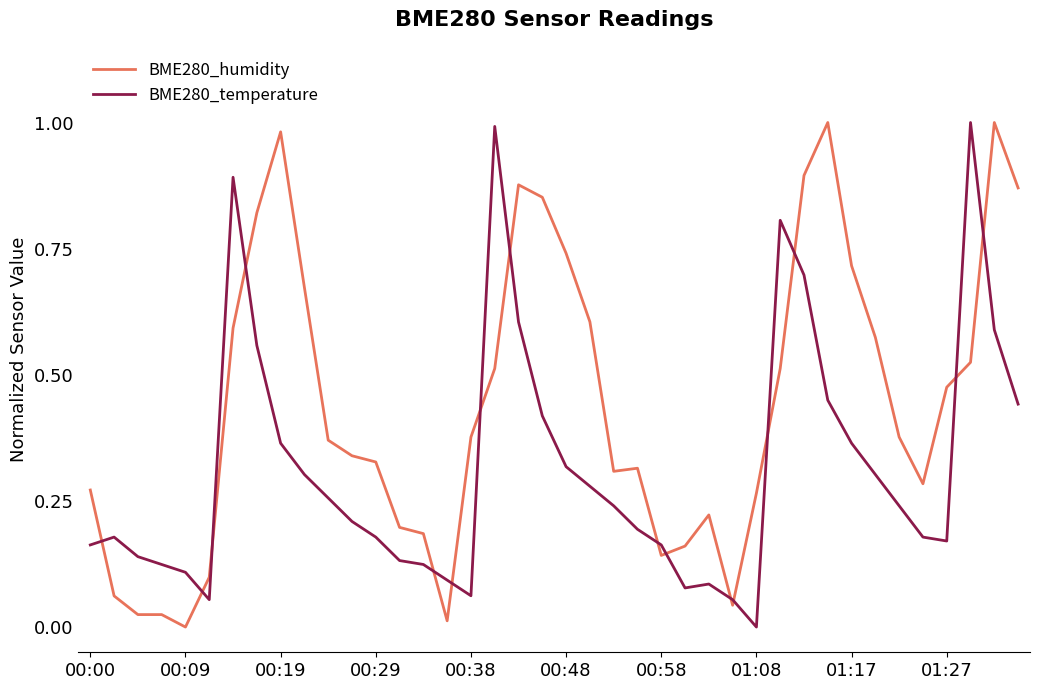

What are all the series names shown in the legend?

BME280_humidity, BME280_temperature